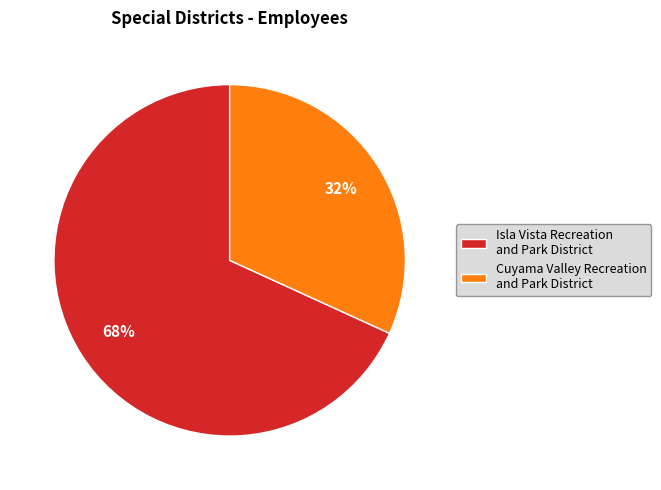

To the nearest percent, what is the difference between the largest and smallest slice percentages?

36%